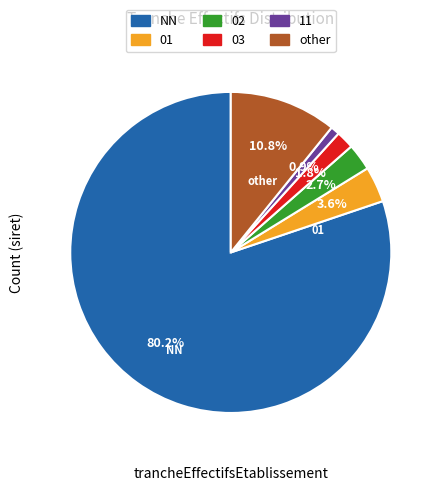

Between 03 and 01, which is larger?

01